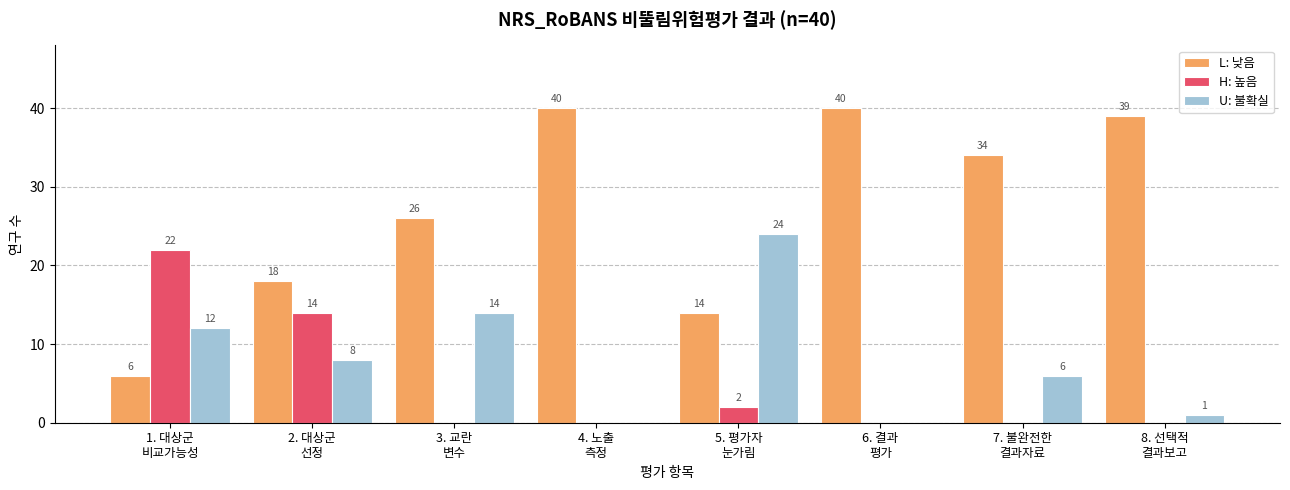

What is the total value across all series at 5. 평가자
눈가림?

40